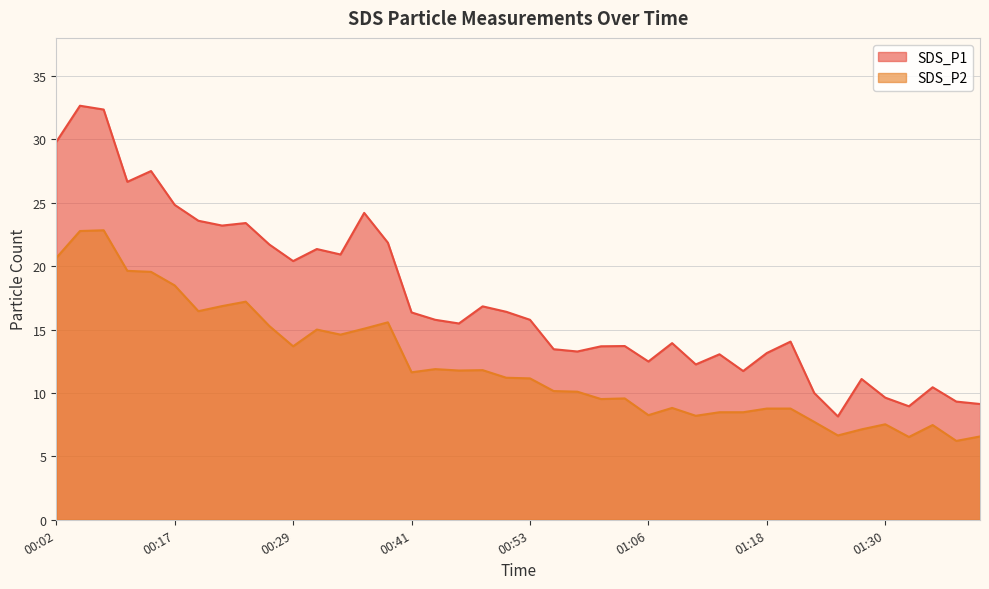

How many interior local valleys does the SDS_P2 series have?

11